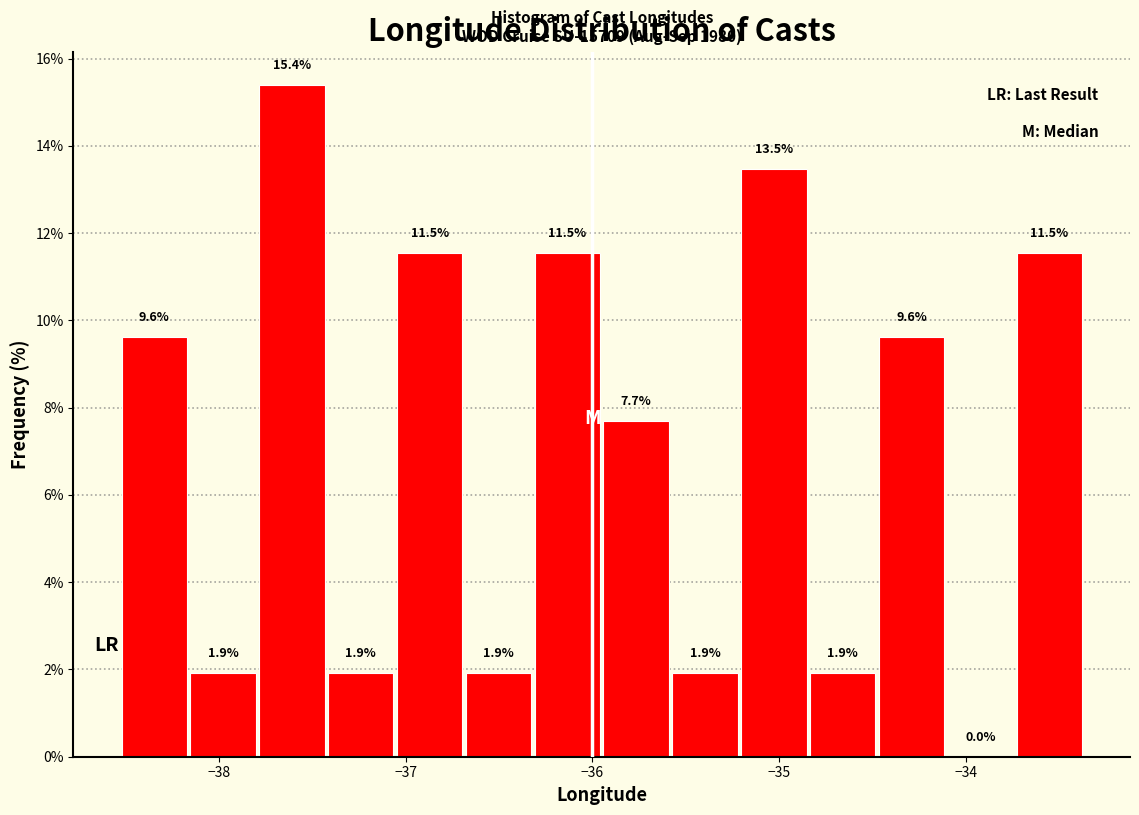

Read against the x-axis, roughly where is the centre of the tallest bar?

-37.6